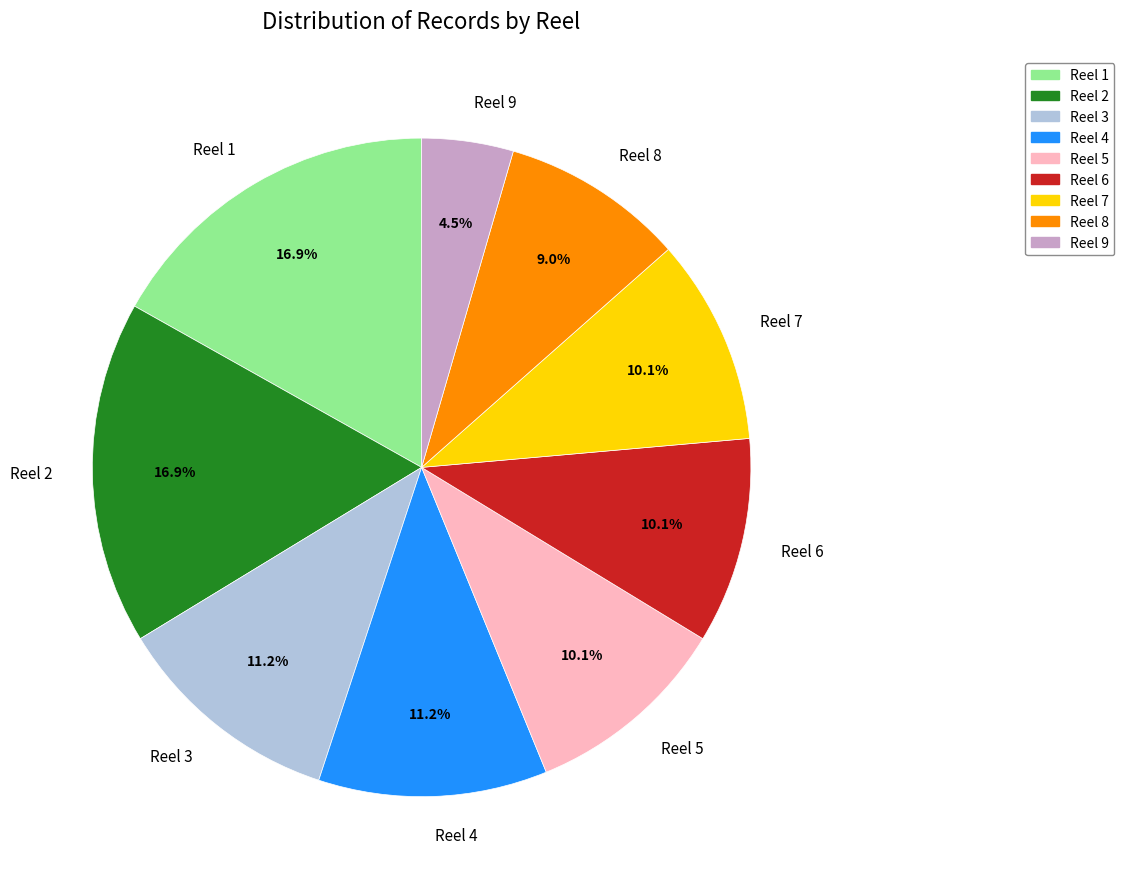

Which has a higher value, Reel 9 or Reel 7?

Reel 7